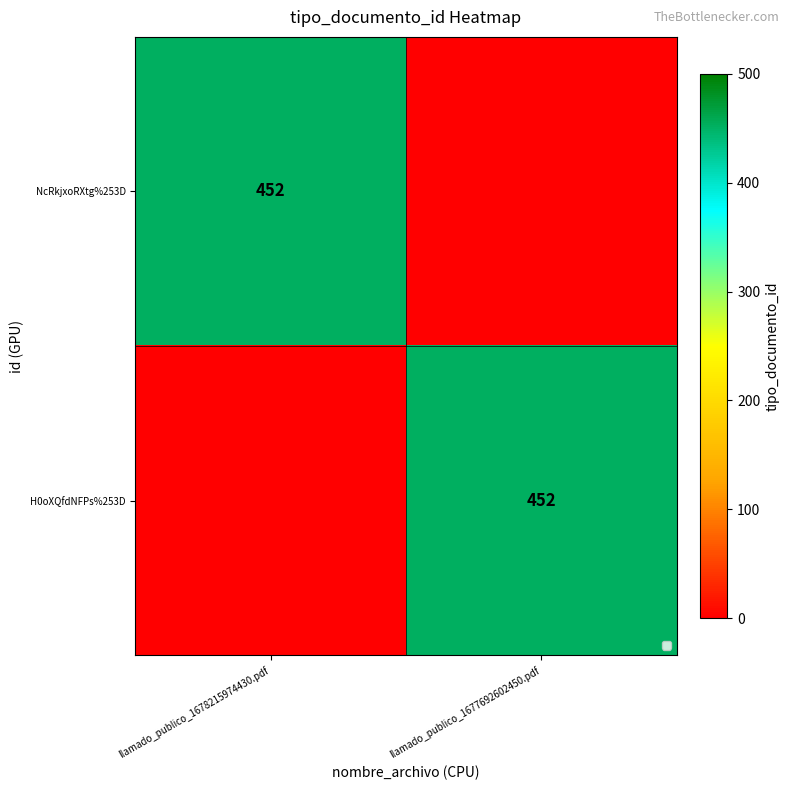

The value of H0oXQfdNFPs%253D at llamado_publico_1677692602450.pdf is 300. True or false?

False